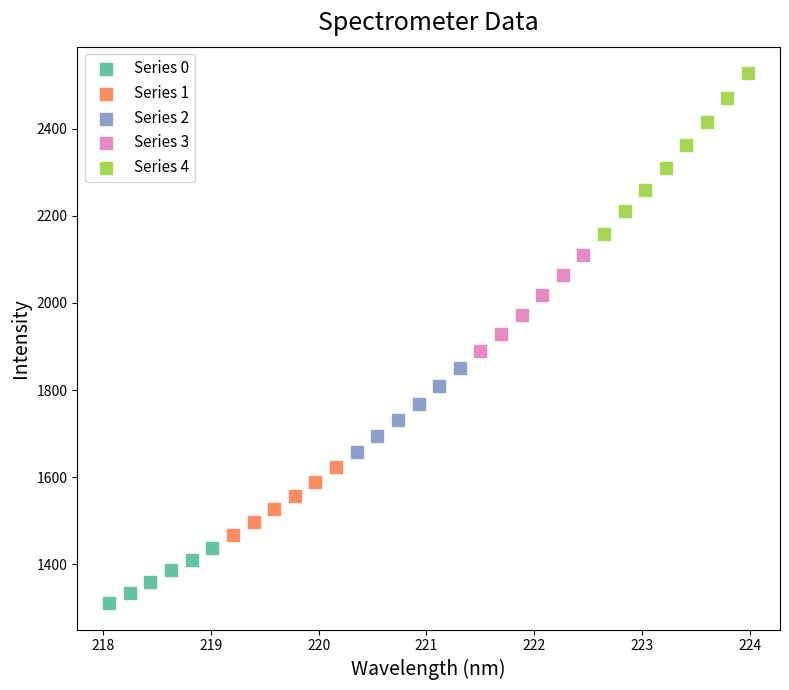

What are all the series names shown in the legend?

Series 0, Series 1, Series 2, Series 3, Series 4